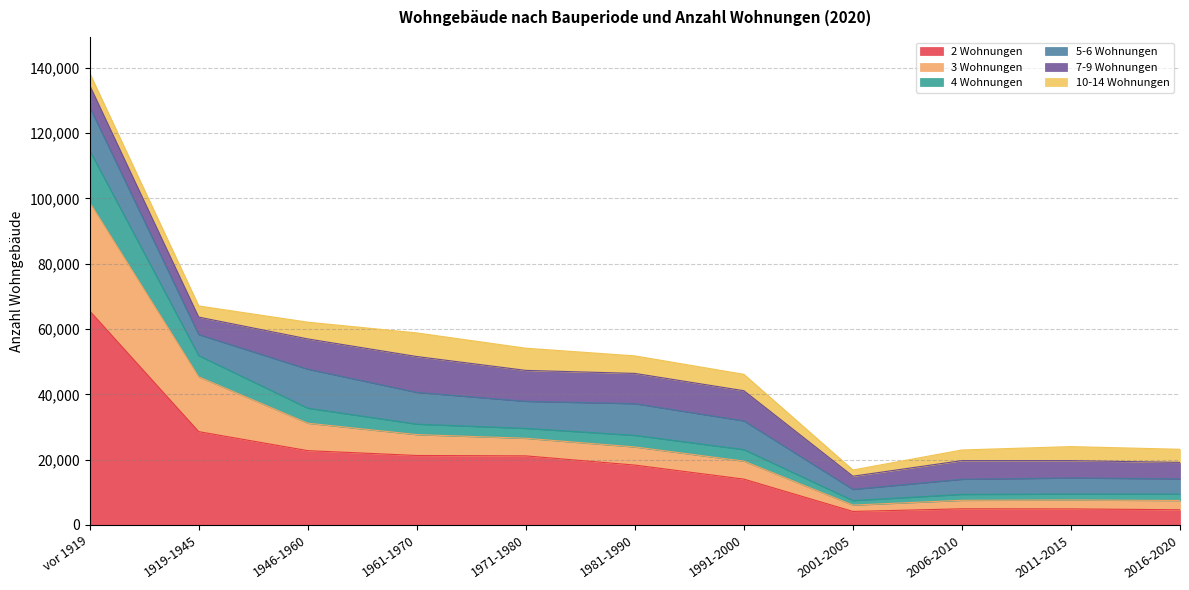

The value of 2 Wohnungen at vor 1919 is 65551. True or false?

True